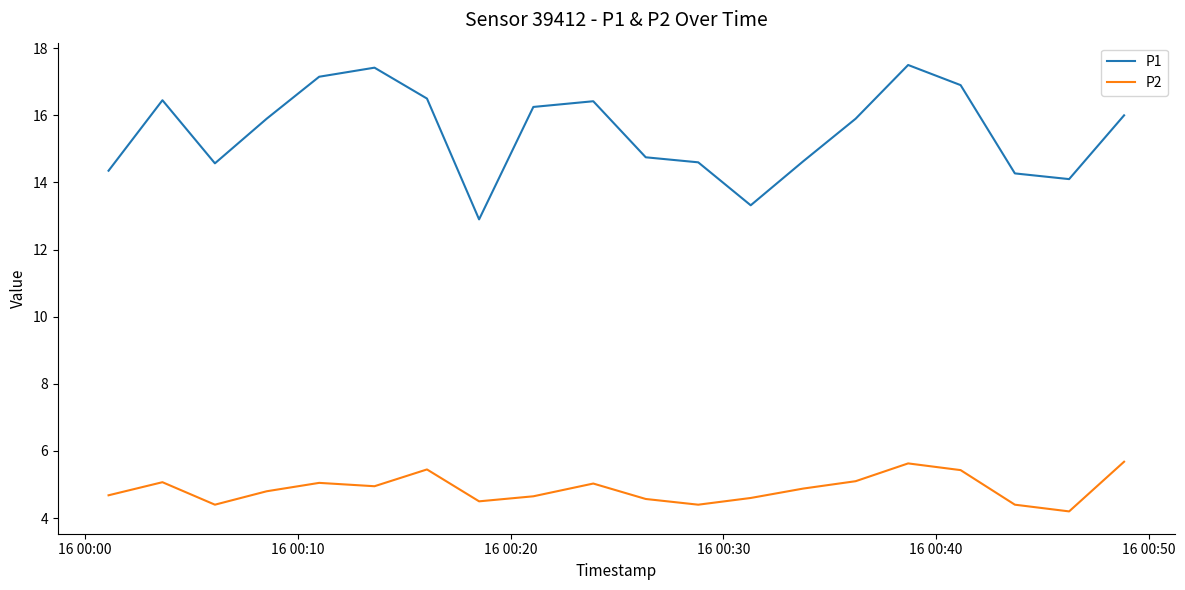

Rank the series by their average value, from highest to lowest.

P1, P2